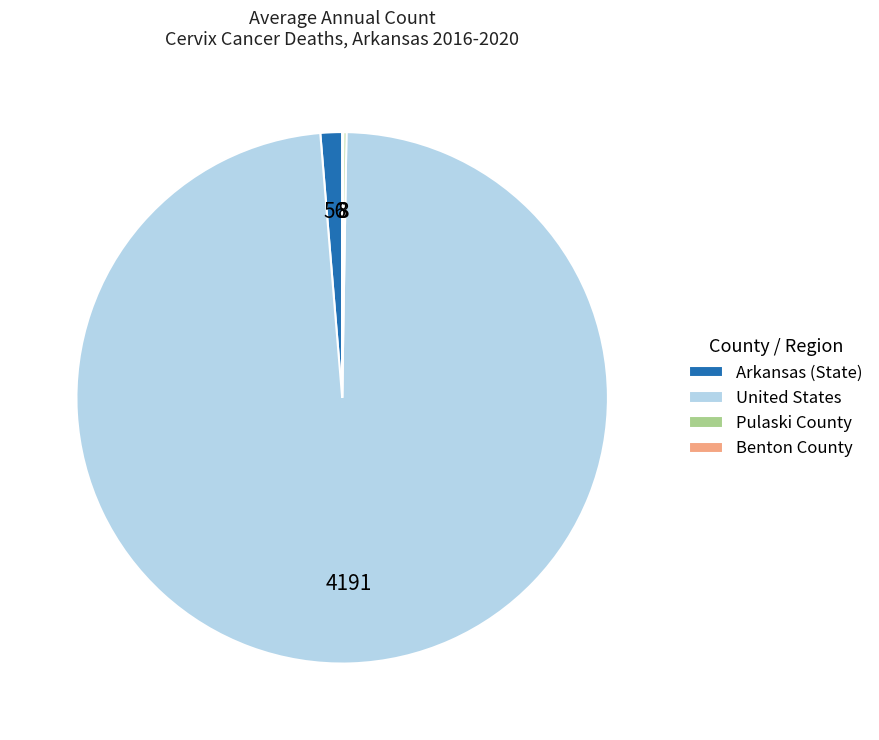

What is the majority slice?

United States